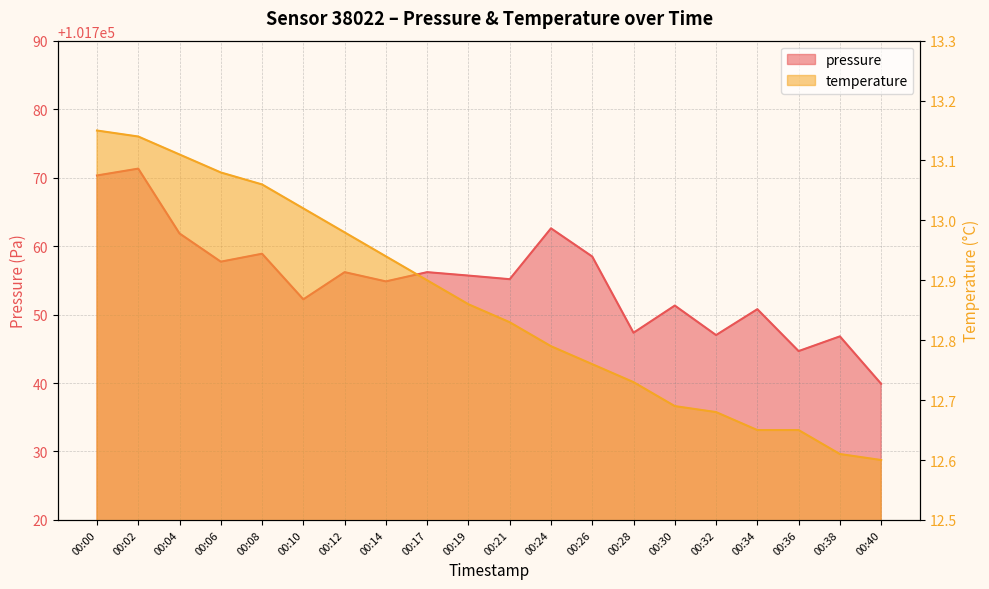

Where does the pressure series first go above 101755?

00:00